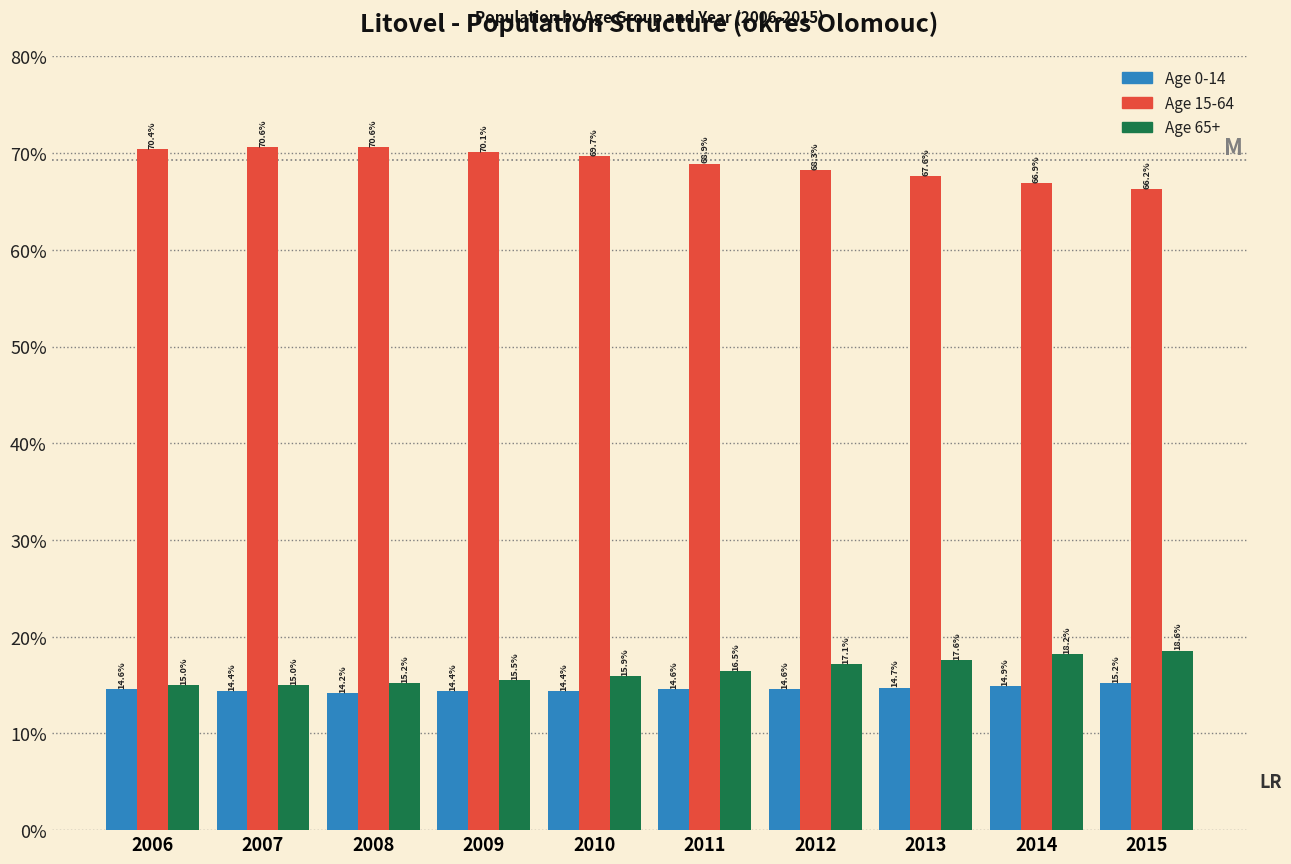

Reading left to right, list all the values displayed in this chart.

Age 0-14: 14.6	14.4	14.2	14.4	14.4	14.6	14.6	14.7	14.9	15.2
Age 15-64: 70.4	70.6	70.6	70.1	69.7	68.9	68.3	67.6	66.9	66.2
Age 65+: 15.0	15.0	15.2	15.5	15.9	16.5	17.1	17.6	18.2	18.6